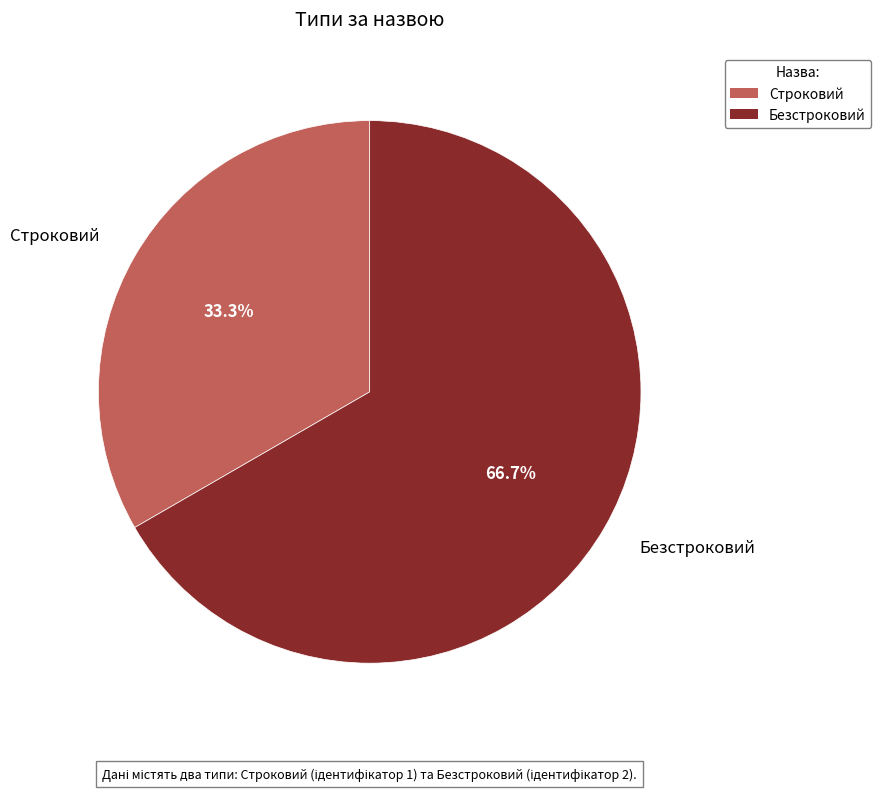

To the nearest percent, what is the difference between the Строковий and Безстроковий slice percentages?

33%